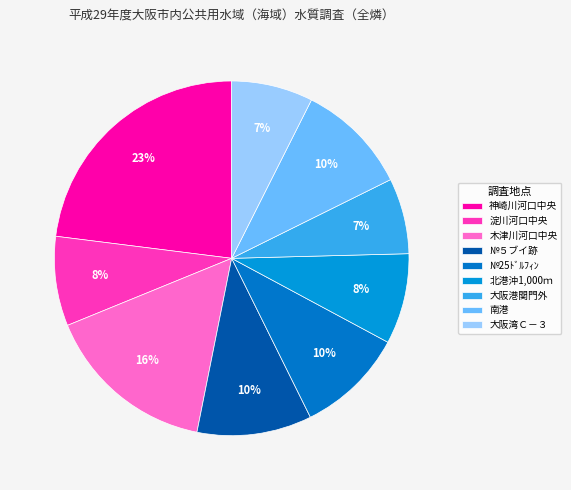

What percentage is the 神崎川河口中央 slice, to the nearest percent?

23%